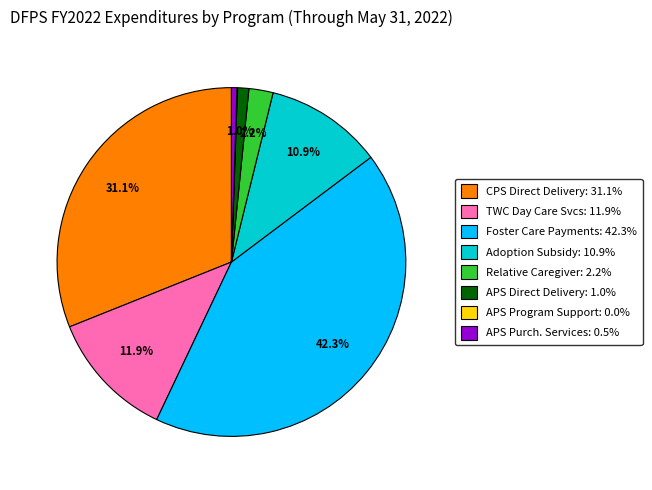

Is the sum of TWC Day Care Svcs: 11.9% and Foster Care Payments: 42.3% greater than half?

Yes